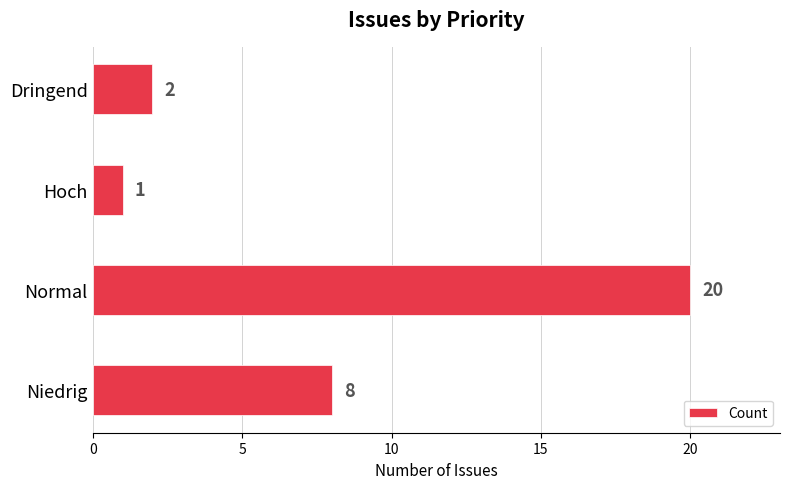

What is the difference between the maximum and second lowest values?

18